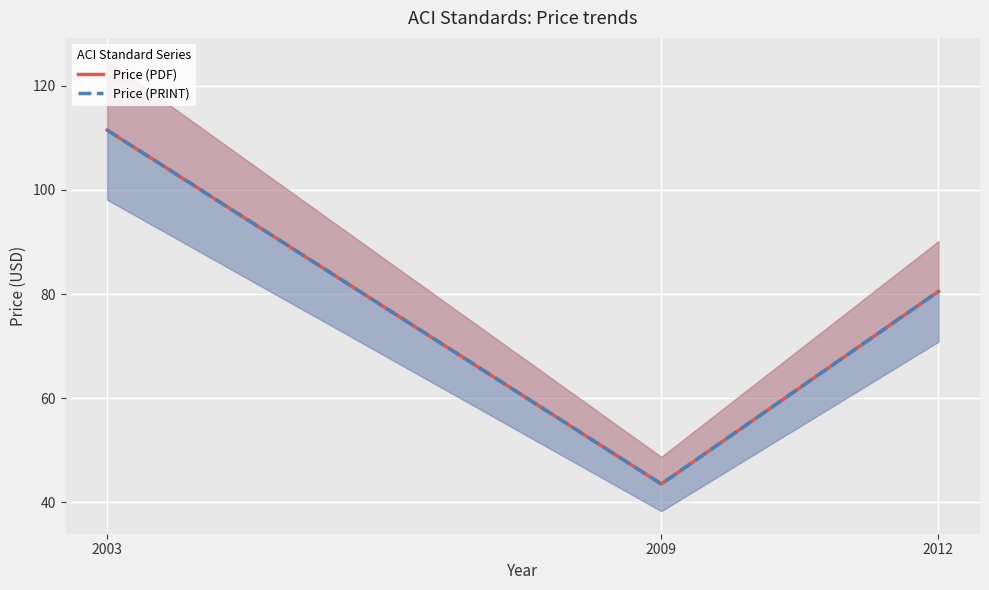

Rank the series by their maximum value, from highest to lowest.

Price (PDF), Price (PRINT)